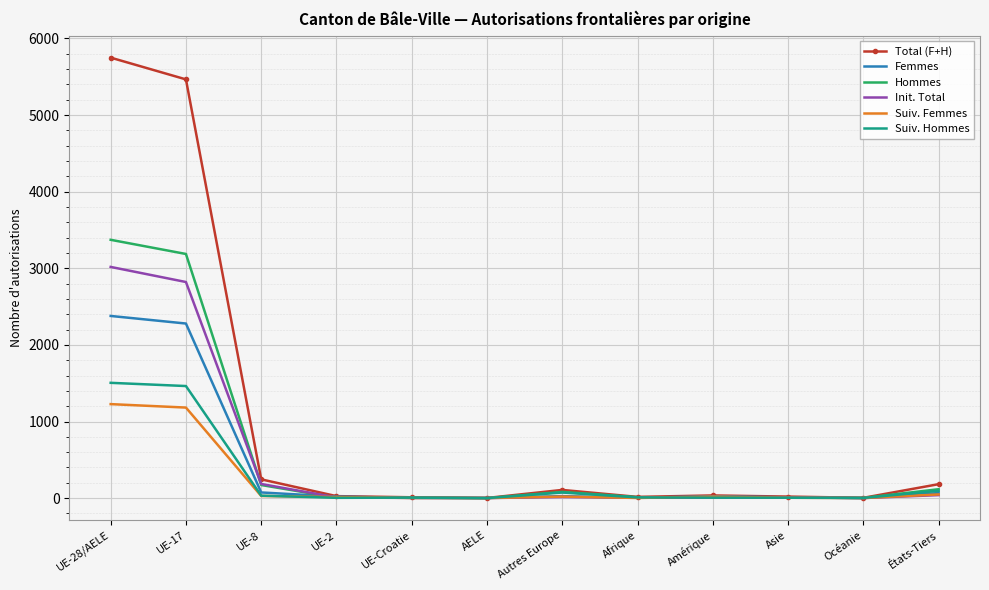

Which series has the largest total across all categories?

Total (F+H)